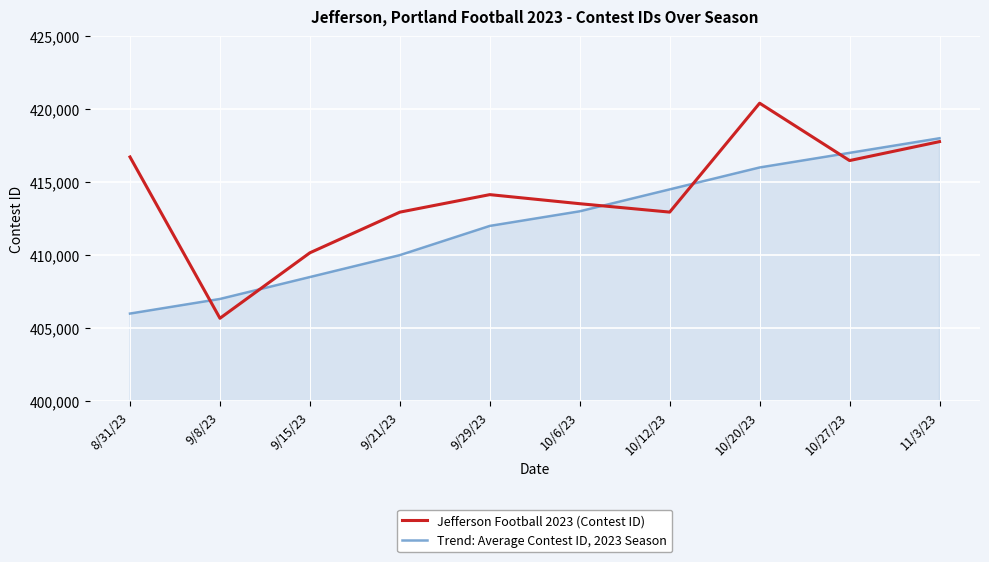

What is the difference between the maximum and minimum values in the Trend: Average Contest ID, 2023 Season series?

12000